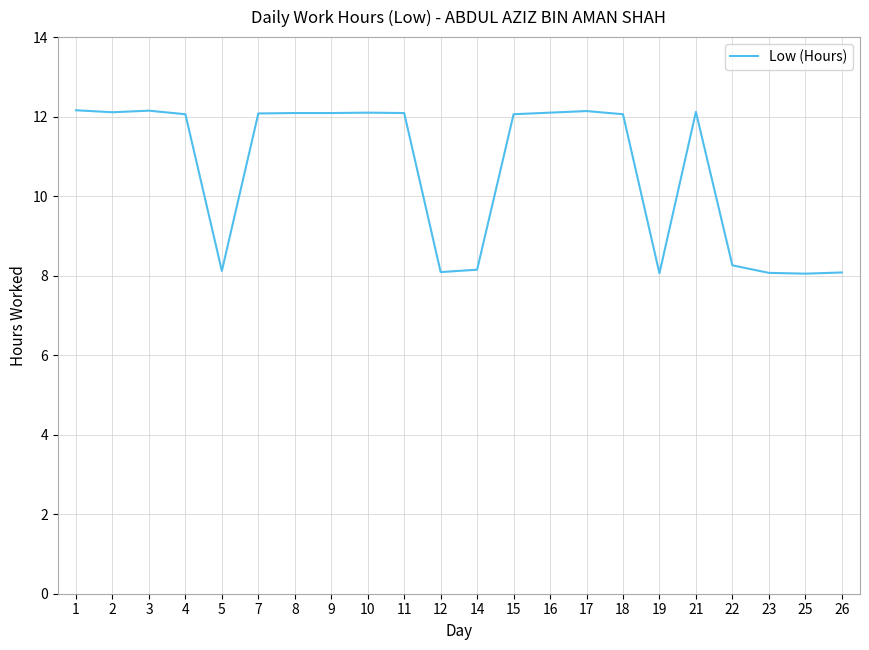

Approximately how many times larger is the value at 1 compared to 21?

1.0